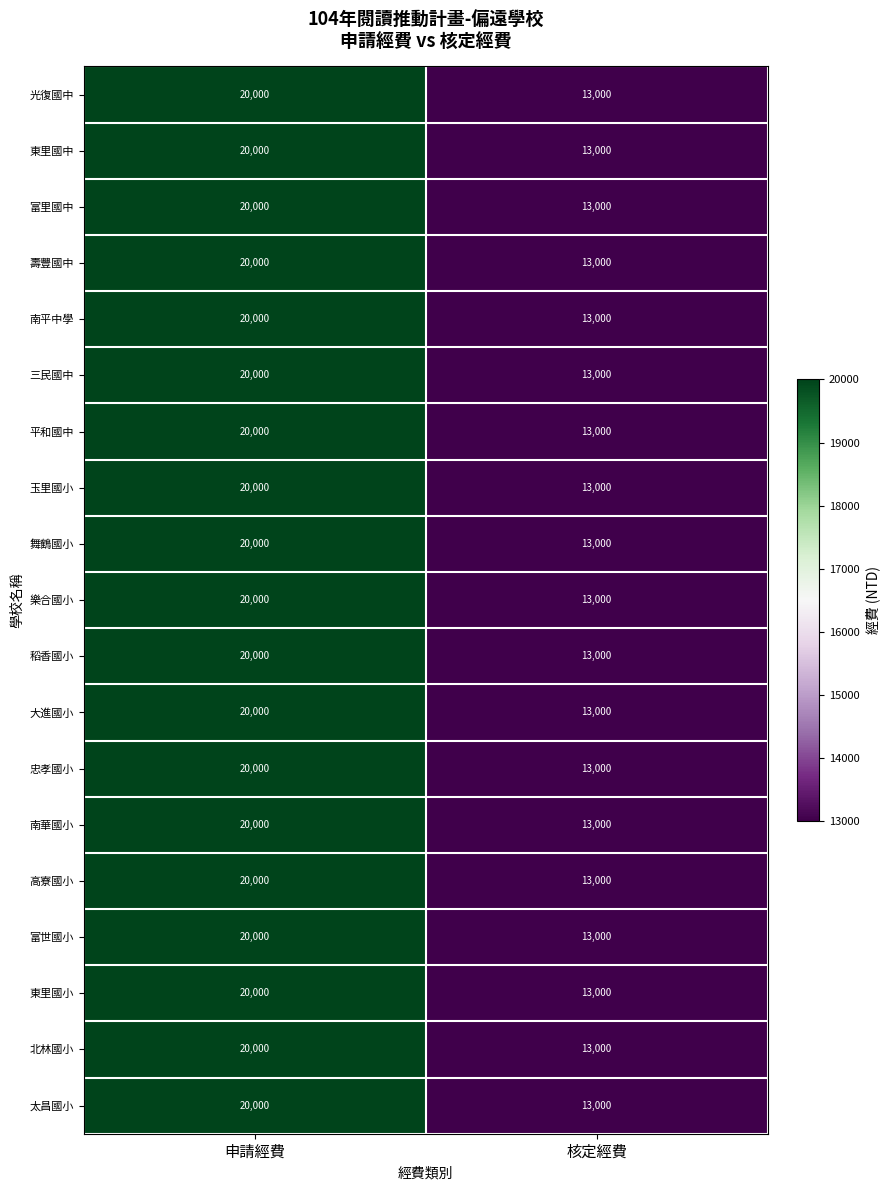

True or false: 富里國中 has a value of 13000 at 核定經費.

True